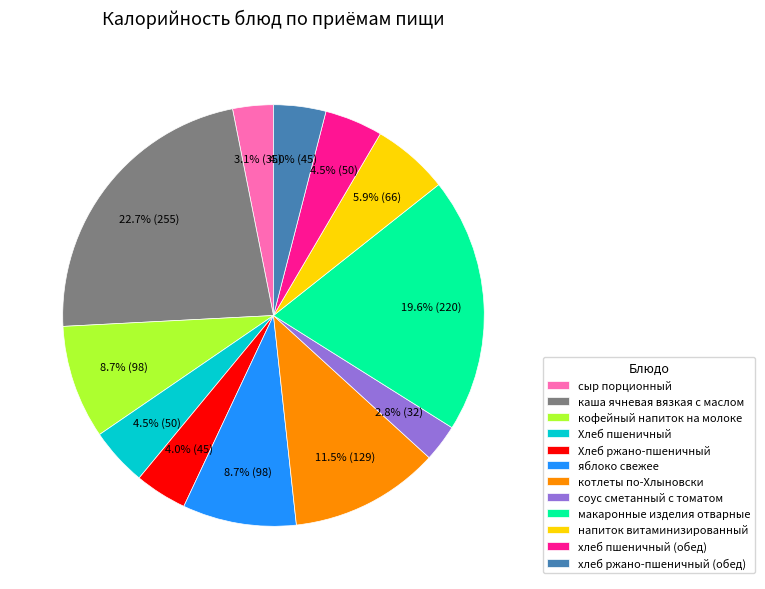

Approximately how many times larger is the value at хлеб ржано-пшеничный (обед) compared to напиток витаминизированный?

0.7